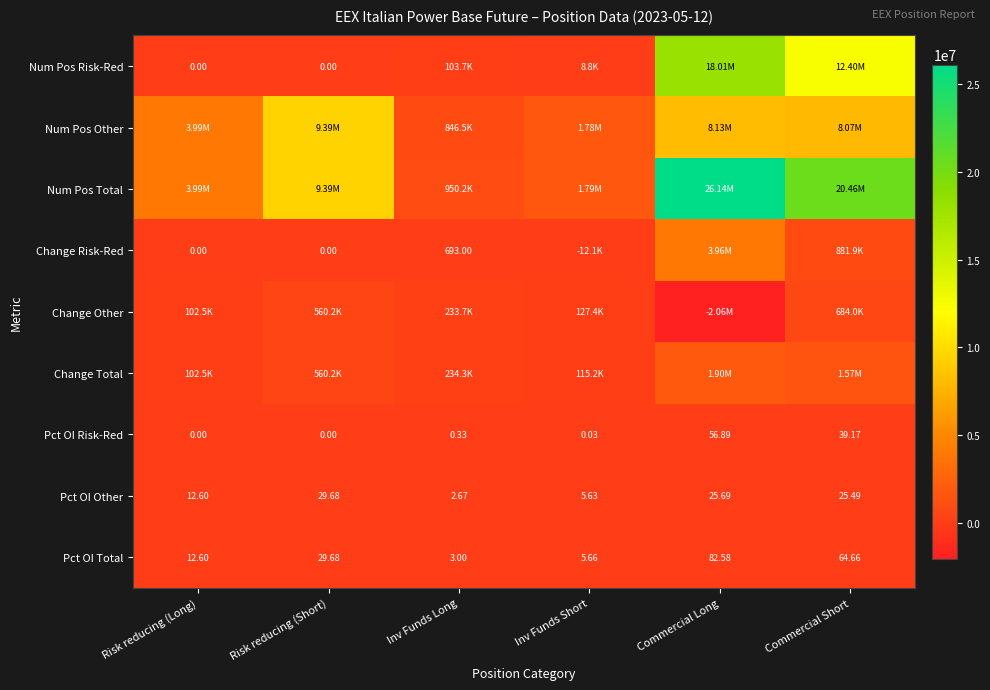

At which label does Pct OI Total reach its peak?

Commercial Long